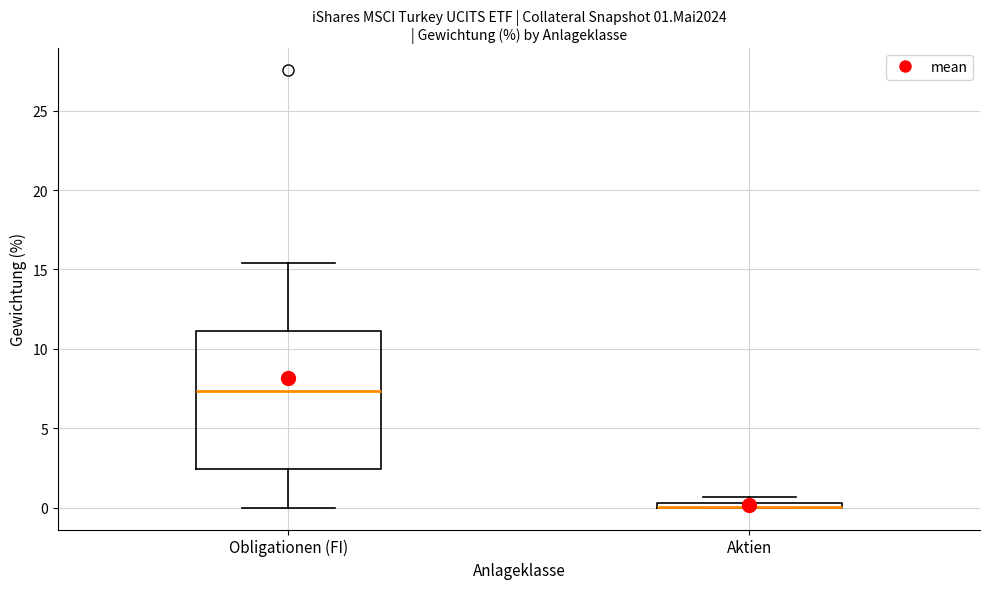

Which box is the tallest, from its lower edge to its upper edge?

Obligationen (FI)